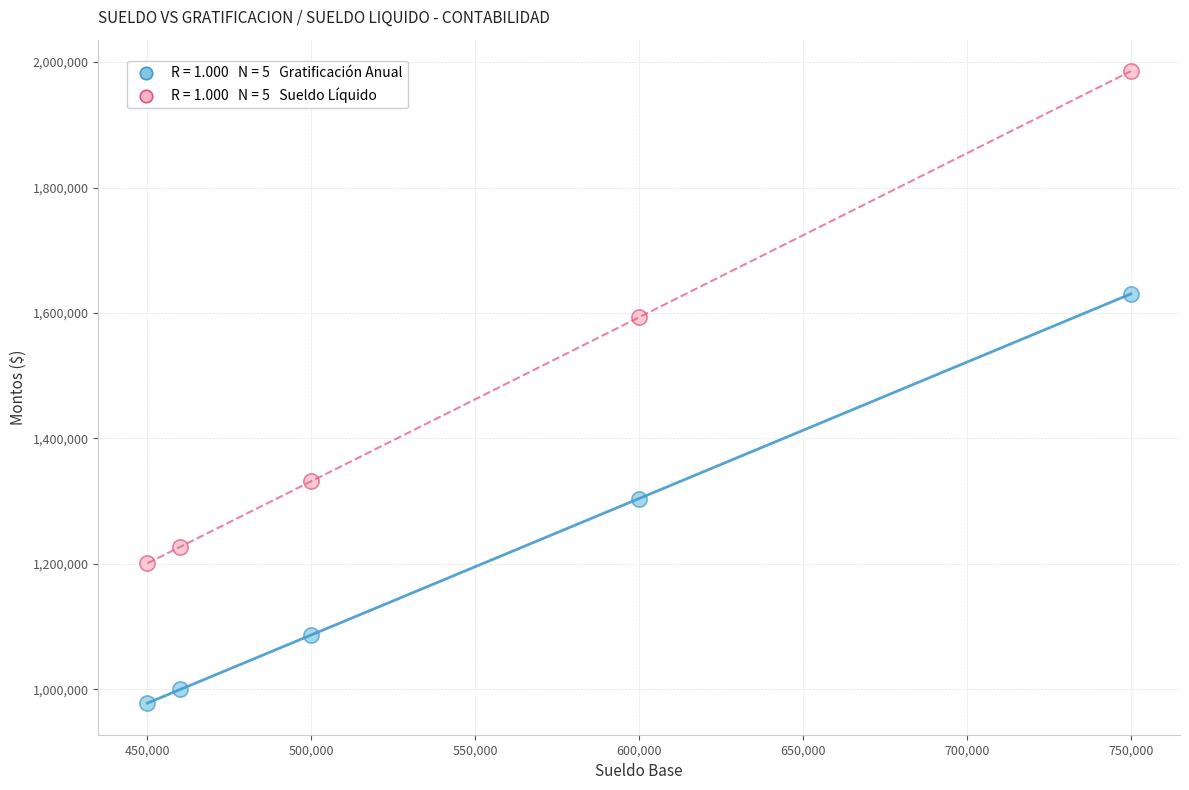

Across all series, what Y value is closest to 1481759?

1593206.7